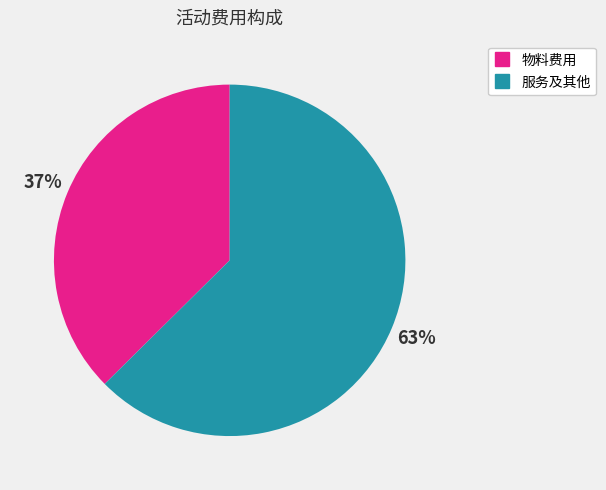

Does any single category account for the majority?

Yes